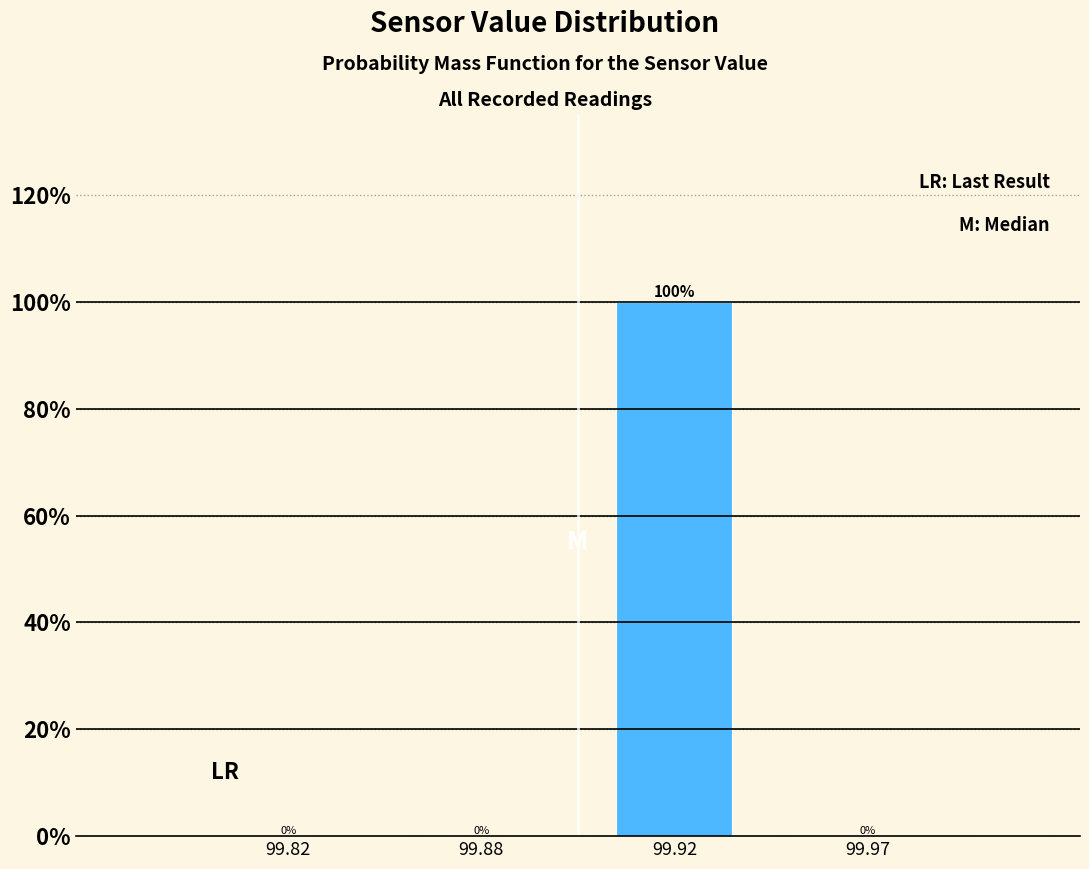

Reading left to right, what are all the values shown in this chart?

99.82=0	99.88=0	99.92=100	99.97=0